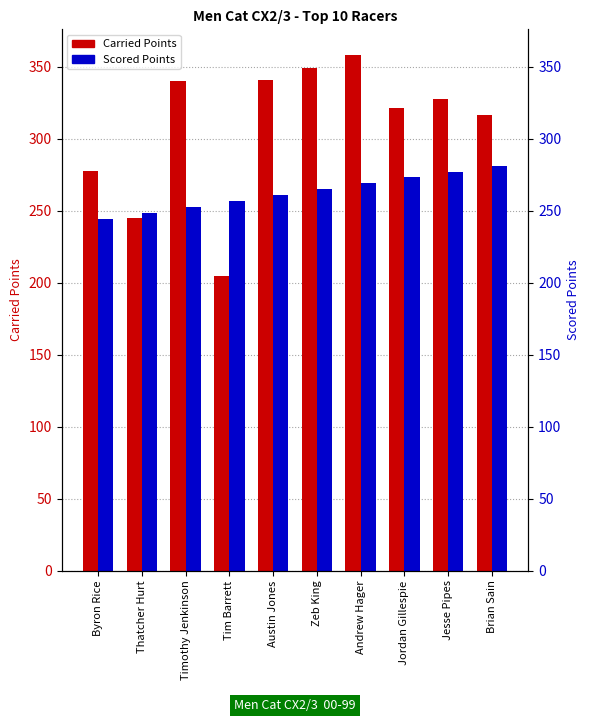

Is it true that Carried Points equals 349.4 at Zeb King?

True